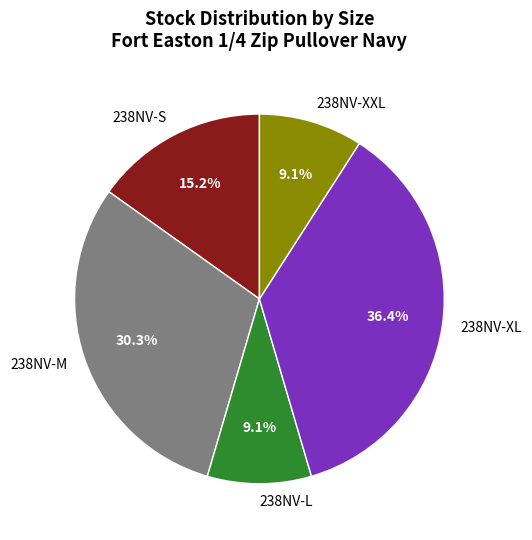

What percentage is NOT represented by 238NV-XXL?

90.9%